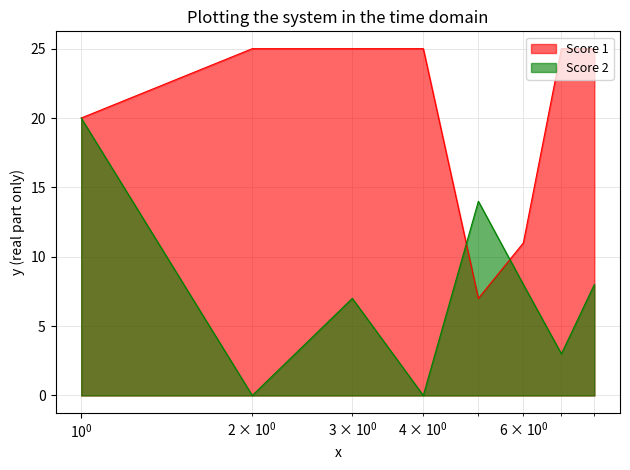

What is the difference between the second highest and second lowest values in the Score 2 series?

14